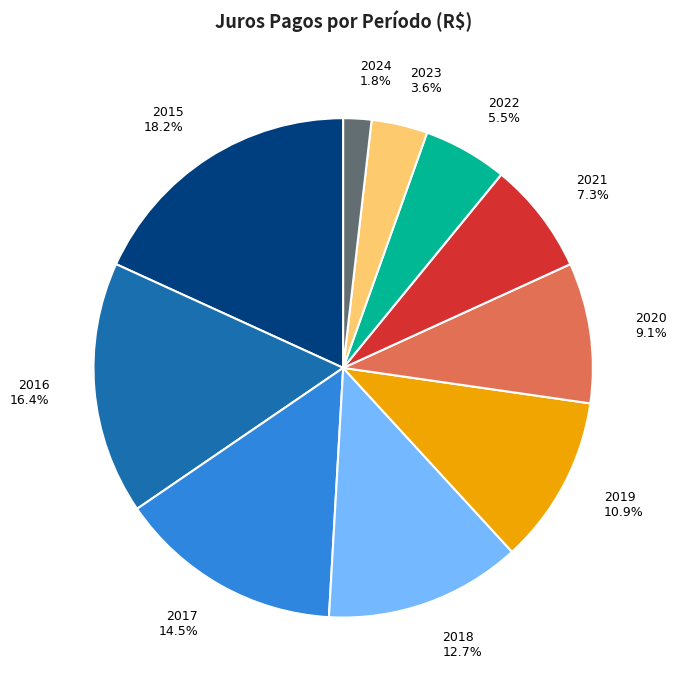

What is the ratio of the value at 2018 to the value at 2020?

1.4